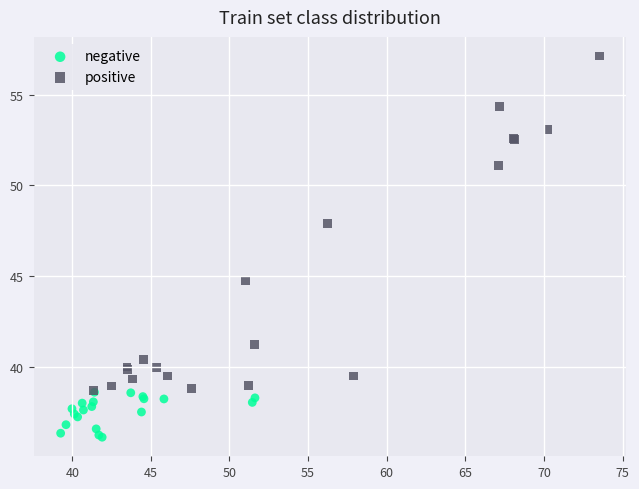

Which series reaches the minimum Y coordinate?

negative